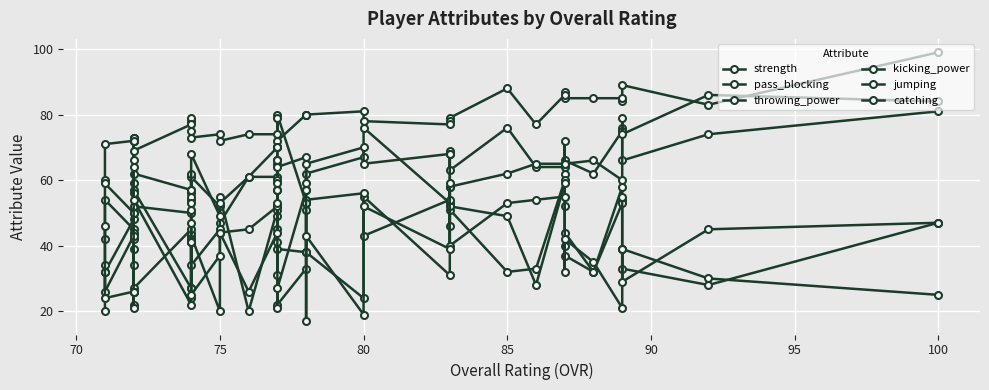

What is the minimum value for throwing_power?

20